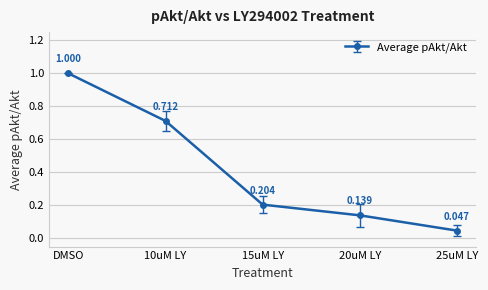

Rank the categories by value from lowest to highest.

25uM LY, 20uM LY, 15uM LY, 10uM LY, DMSO